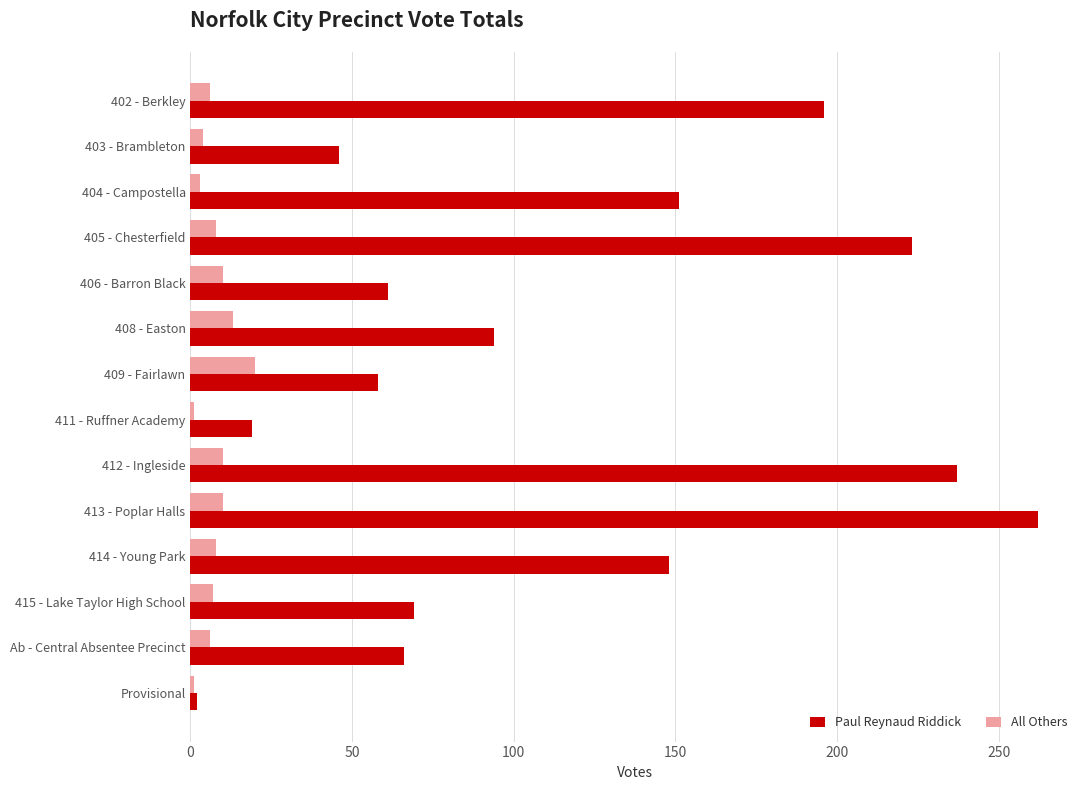

How many distinct data groups are displayed?

2